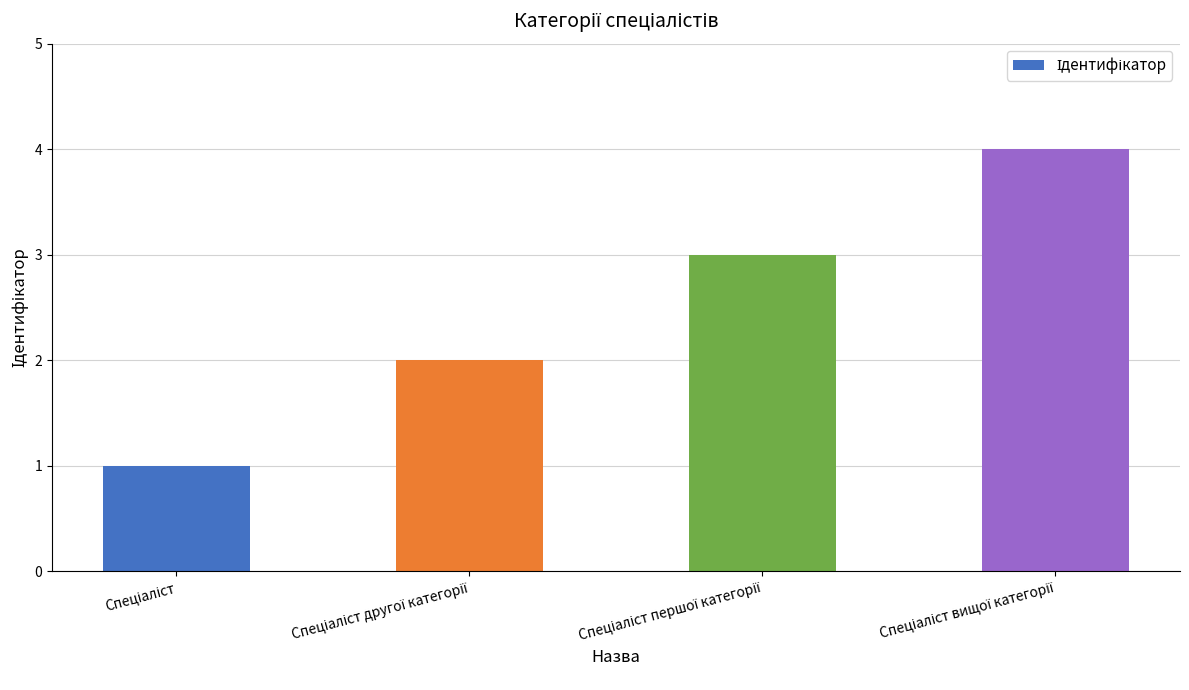

What is the maximum value shown in the chart?

4